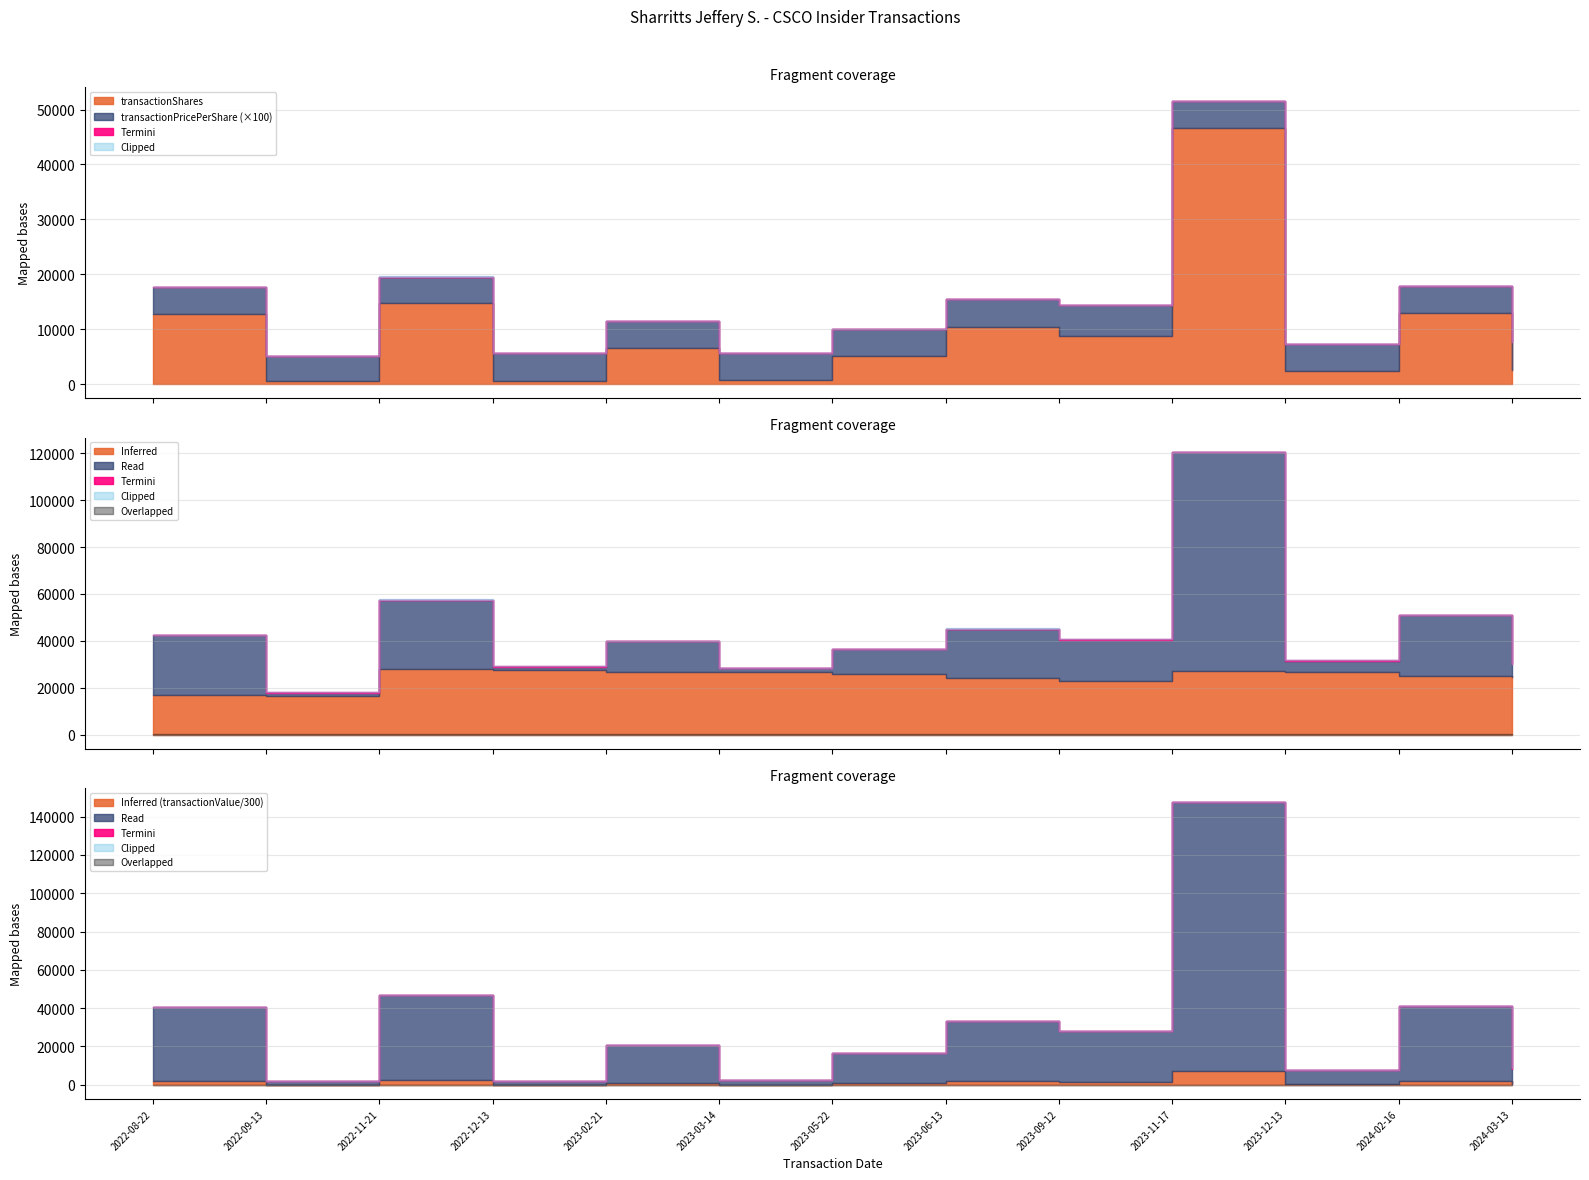

At which category does the chart reach its minimum across all series?

2022-09-13